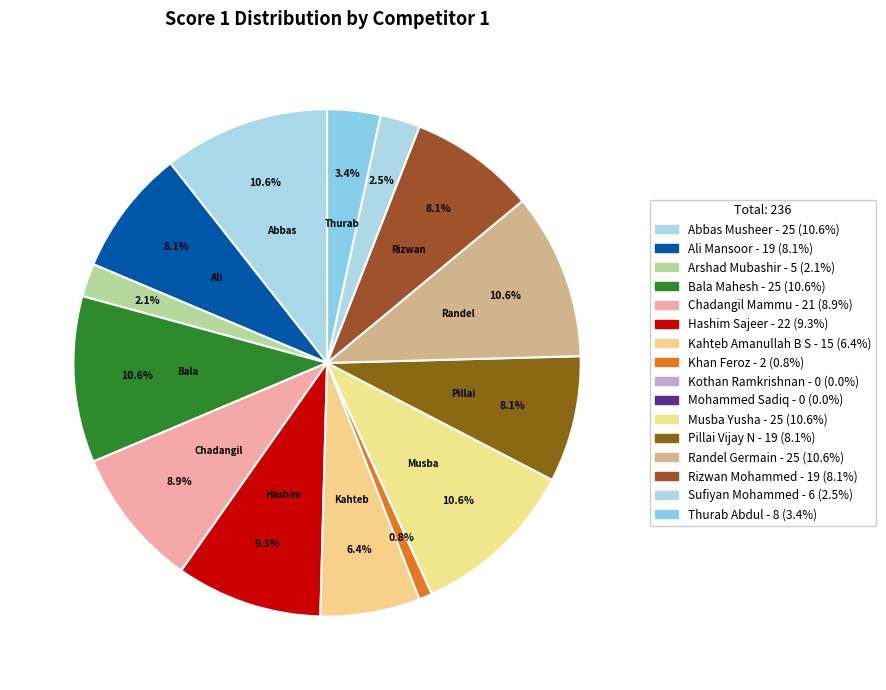

Which slice is the smallest?

Kothan Ramkrishnan